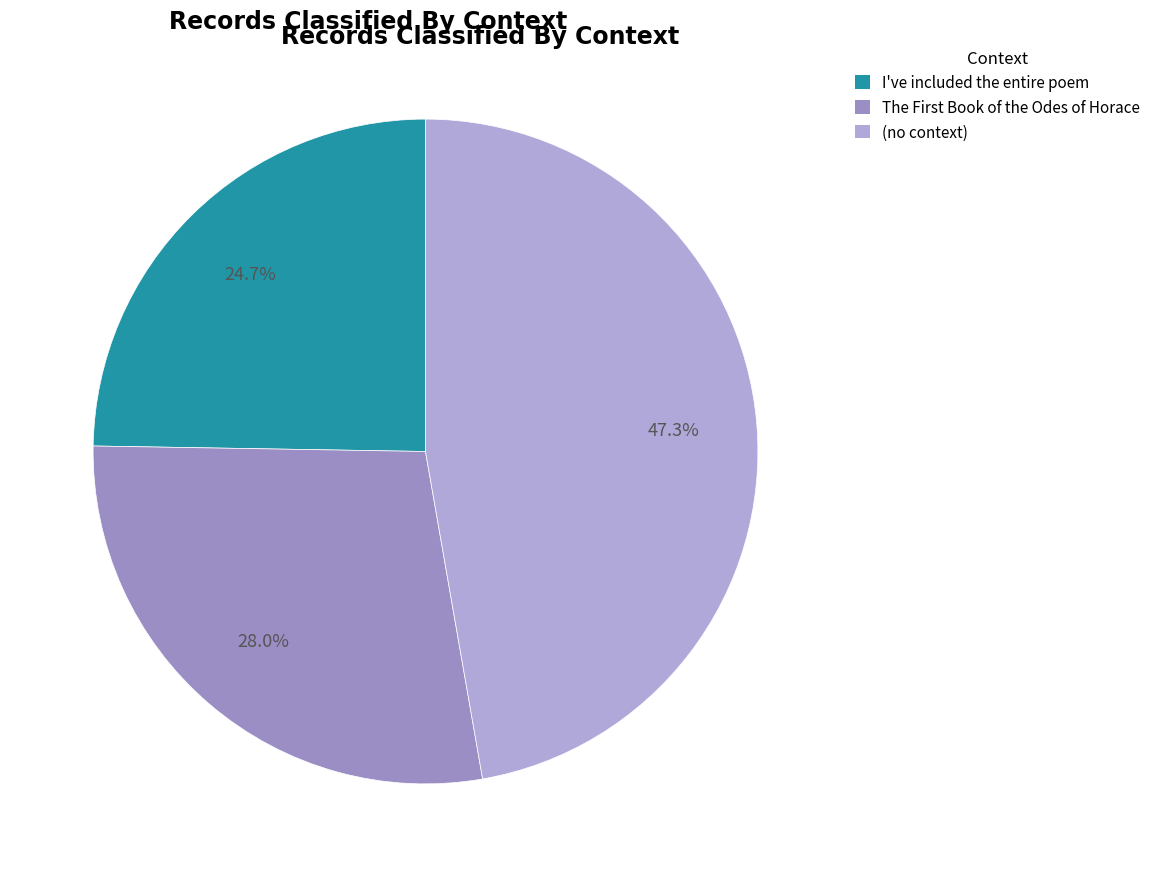

Is there a majority slice in this chart?

No